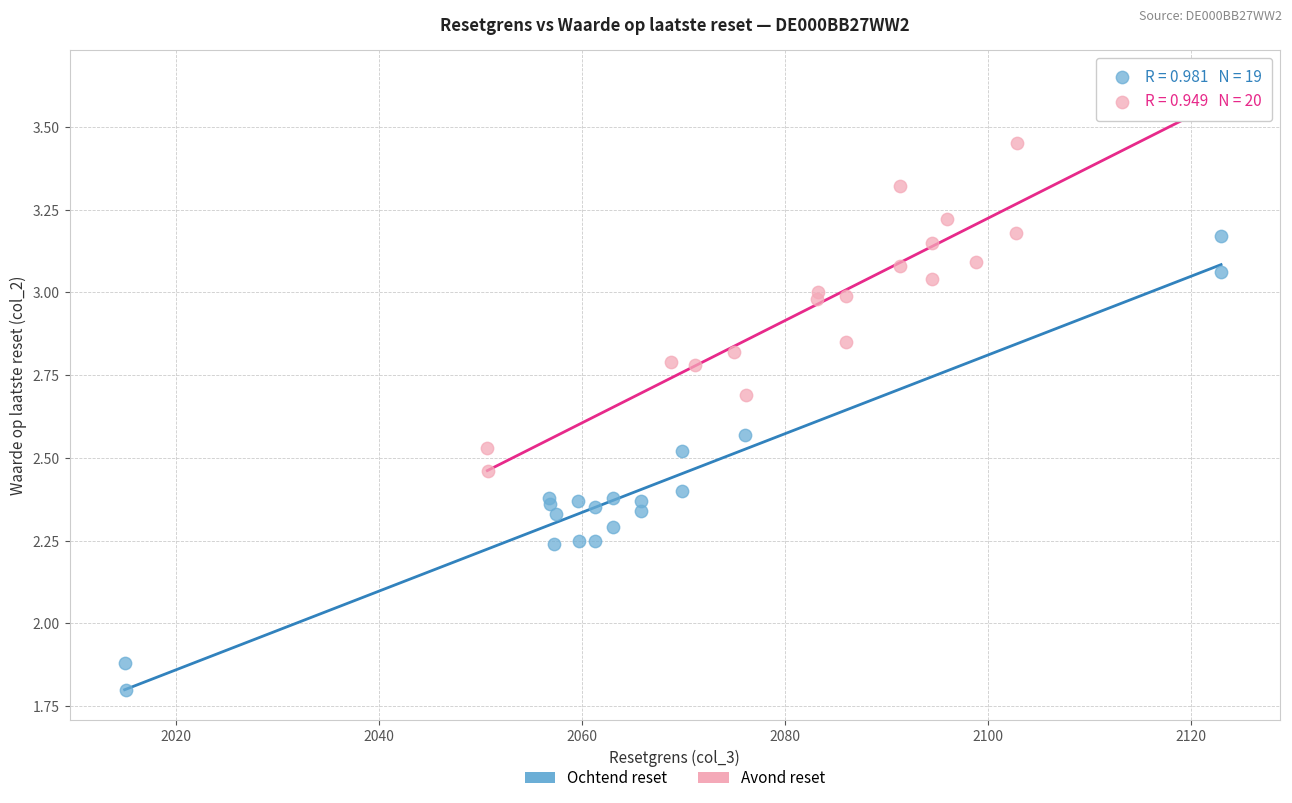

Which series has the largest Y range (max minus min)?

Ochtend reset